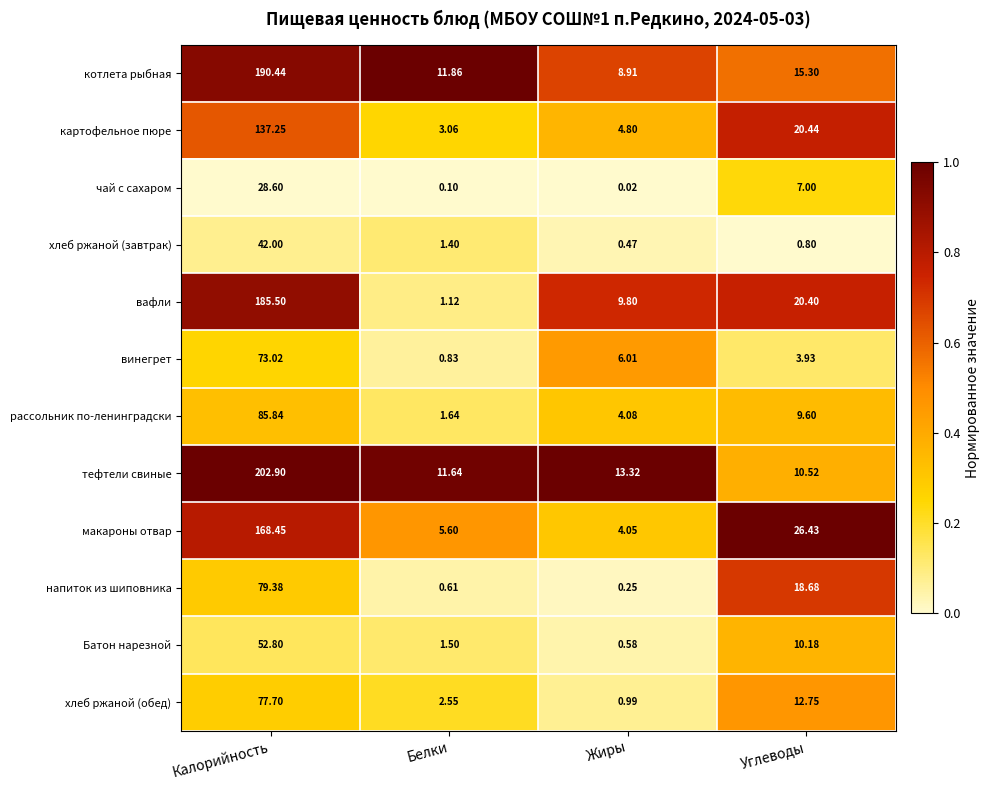

Which series has the largest total across all categories?

тефтели свиные